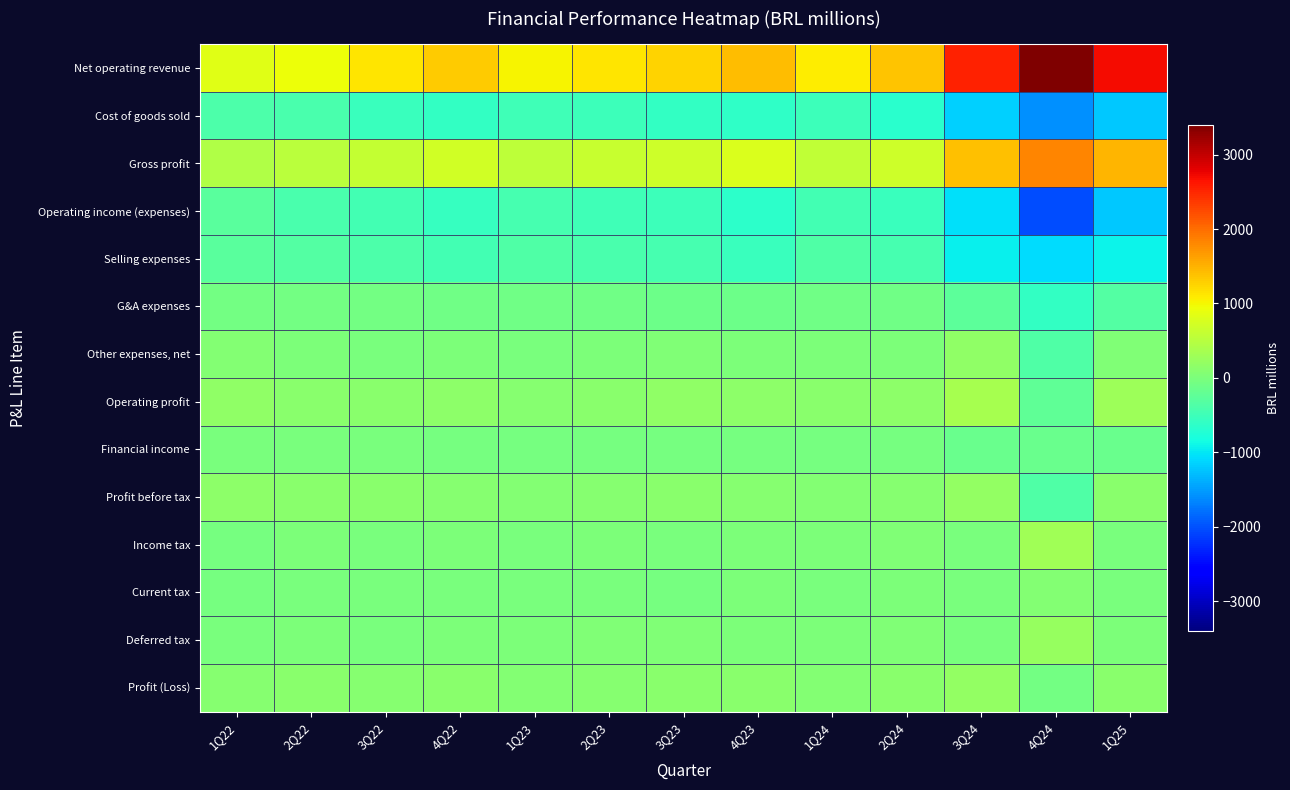

Reading left to right, transcribe all the data shown in this chart.

Net operating revenue: 1Q22=839.6	2Q22=944.8	3Q22=1138.0	4Q22=1311.4	1Q23=1025.3	2Q23=1131.0	3Q23=1265.8	4Q23=1424.6	1Q24=1072.2	2Q24=1357.1	3Q24=2546.6	4Q24=3403.8	1Q25=2696.5
Cost of goods sold: 1Q22=-390.8	2Q22=-416.1	3Q22=-536.7	4Q22=-606.4	1Q23=-488.5	2Q23=-516.5	3Q23=-585.1	4Q23=-627.6	1Q24=-505.3	2Q24=-681.5	3Q24=-1152.5	4Q24=-1575.4	1Q25=-1219.7
Gross profit: 1Q22=448.7	2Q22=528.6	3Q22=601.3	4Q22=705.0	1Q23=536.8	2Q23=614.5	3Q23=680.7	4Q23=797.0	1Q24=566.9	2Q24=675.6	3Q24=1394.2	4Q24=1828.4	1Q25=1476.8
Operating income (expenses): 1Q22=-287.6	2Q22=-405.7	3Q22=-474.1	4Q22=-566.1	1Q23=-432.0	2Q23=-489.0	3Q23=-505.5	4Q23=-643.7	1Q24=-459.7	2Q24=-542.3	3Q24=-1037.6	4Q24=-2041.8	1Q25=-1200.7
Selling expenses: 1Q22=-289.1	2Q22=-333.6	3Q22=-394.2	4Q22=-472.5	1Q23=-347.5	2Q23=-401.3	3Q23=-428.2	4Q23=-536.6	1Q24=-370.0	2Q24=-441.6	3Q24=-943.2	4Q24=-1080.0	1Q25=-911.6
G&A expenses: 1Q22=-73.8	2Q22=-73.4	3Q22=-78.8	4Q22=-104.2	1Q23=-82.8	2Q23=-88.5	3Q23=-107.2	4Q23=-117.1	1Q24=-91.5	2Q24=-104.2	3Q24=-257.9	4Q24=-595.4	1Q25=-325.1
Other expenses, net: 1Q22=75.3	2Q22=1.3	3Q22=-1.1	4Q22=10.6	1Q23=-1.7	2Q23=0.8	3Q23=29.8	4Q23=10.0	1Q24=1.8	2Q24=3.6	3Q24=163.4	4Q24=-366.4	1Q25=36.0
Operating profit: 1Q22=161.2	2Q22=122.9	3Q22=127.2	4Q22=138.9	1Q23=104.8	2Q23=125.5	3Q23=175.2	4Q23=153.3	1Q24=107.2	2Q24=133.3	3Q24=356.5	4Q24=-213.4	1Q25=276.1
Financial income: 1Q22=-20.4	2Q22=-6.7	3Q22=-12.5	4Q22=-37.7	1Q23=-39.6	2Q23=-43.7	3Q23=-48.1	4Q23=-51.5	1Q24=-47.6	2Q24=-44.1	3Q24=-145.1	4Q24=-156.9	1Q25=-157.7
Profit before tax: 1Q22=140.7	2Q22=116.3	3Q22=114.7	4Q22=101.2	1Q23=65.2	2Q23=81.8	3Q23=127.1	4Q23=101.8	1Q24=59.5	2Q24=89.2	3Q24=211.4	4Q24=-370.2	1Q25=118.4
Income tax: 1Q22=-43.5	2Q22=3.6	3Q22=-15.8	4Q22=5.4	1Q23=-1.8	2Q23=18.7	3Q23=-13.4	4Q23=19.3	1Q24=12.0	2Q24=38.7	3Q24=-4.5	4Q24=302.3	1Q25=-0.6
Current tax: 1Q22=-39.6	2Q22=-11.1	3Q22=-14.3	4Q22=-16.4	1Q23=-10.9	2Q23=-8.8	3Q23=-41.4	4Q23=6.7	1Q24=-13.8	2Q24=5.3	3Q24=-3.2	4Q24=77.2	1Q25=-9.5
Deferred tax: 1Q22=-3.9	2Q22=14.7	3Q22=-1.6	4Q22=21.8	1Q23=9.1	2Q23=27.5	3Q23=28.0	4Q23=12.6	1Q24=25.8	2Q24=33.4	3Q24=-1.3	4Q24=225.1	1Q25=8.9
Profit (Loss): 1Q22=97.3	2Q22=119.8	3Q22=98.8	4Q22=106.6	1Q23=63.4	2Q23=100.5	3Q23=113.7	4Q23=121.2	1Q24=71.6	2Q24=127.9	3Q24=207.0	4Q24=-67.9	1Q25=117.8